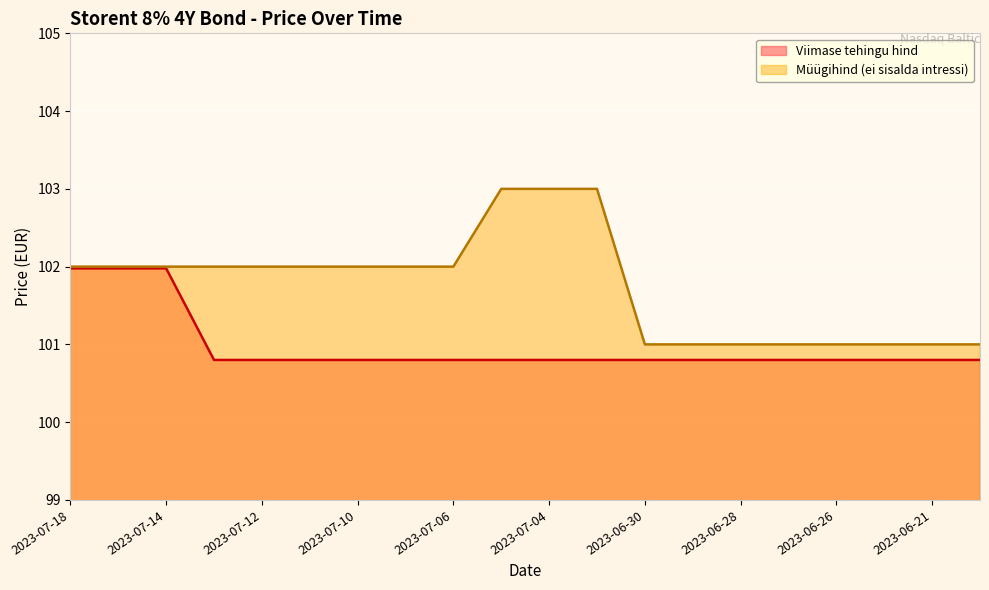

Which series has the largest total across all categories?

Müügihind (ei sisalda intressi)